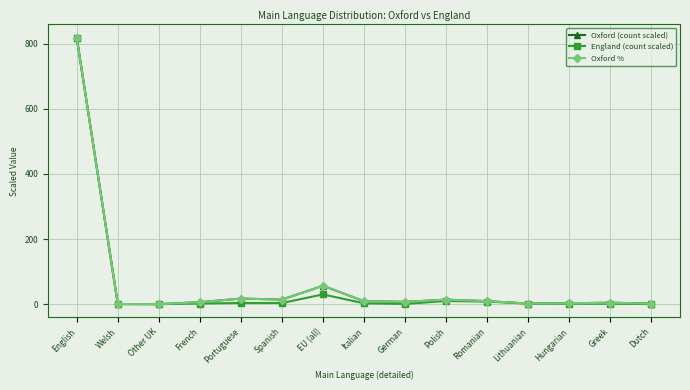

True or false: Oxford (count scaled) has a value of 2.8 at German.

False